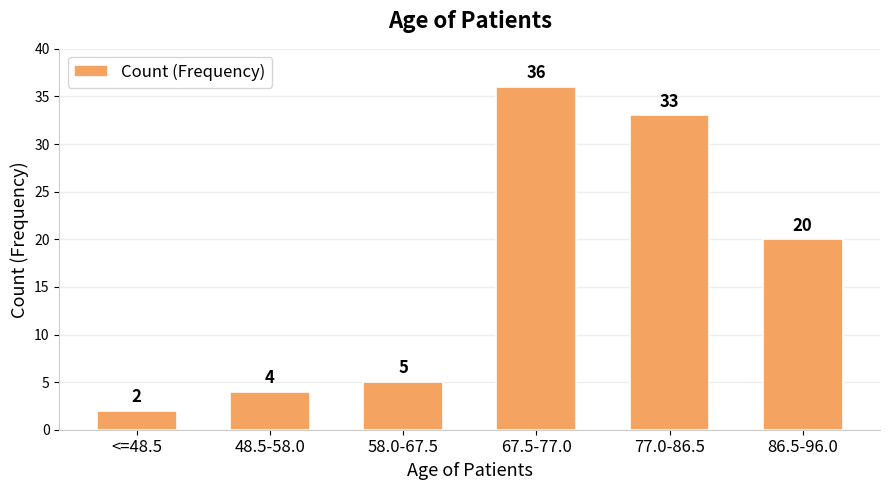

Reading left to right, list all the values displayed in this chart.

<=48.5=2	48.5-58.0=4	58.0-67.5=5	67.5-77.0=36	77.0-86.5=33	86.5-96.0=20